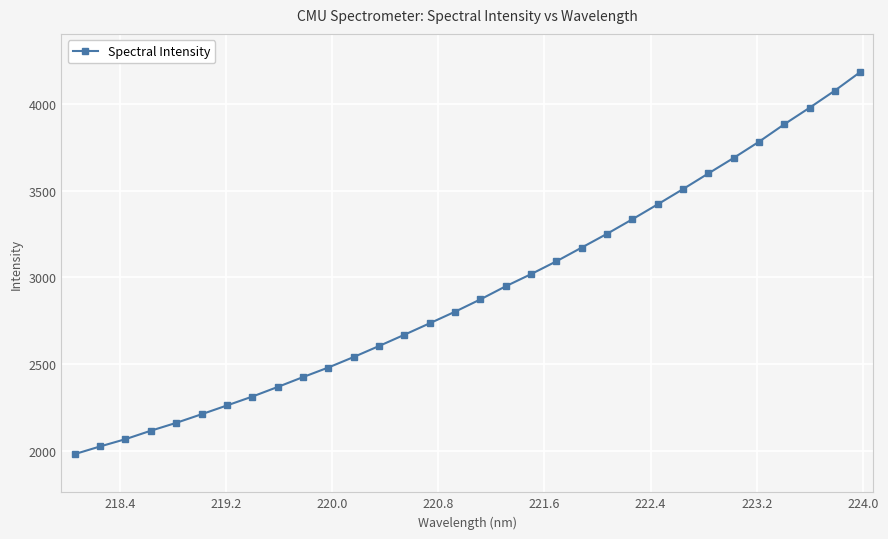

What is the difference between the maximum and minimum values?

2203.4